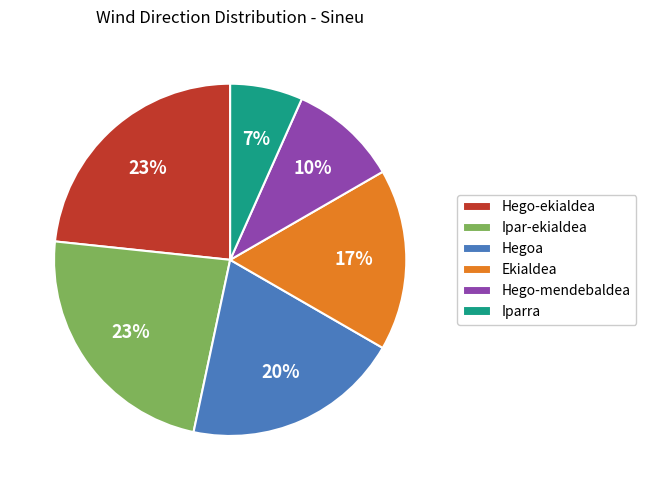

The Ekialdea slice represents 31% of the pie. True or false?

False